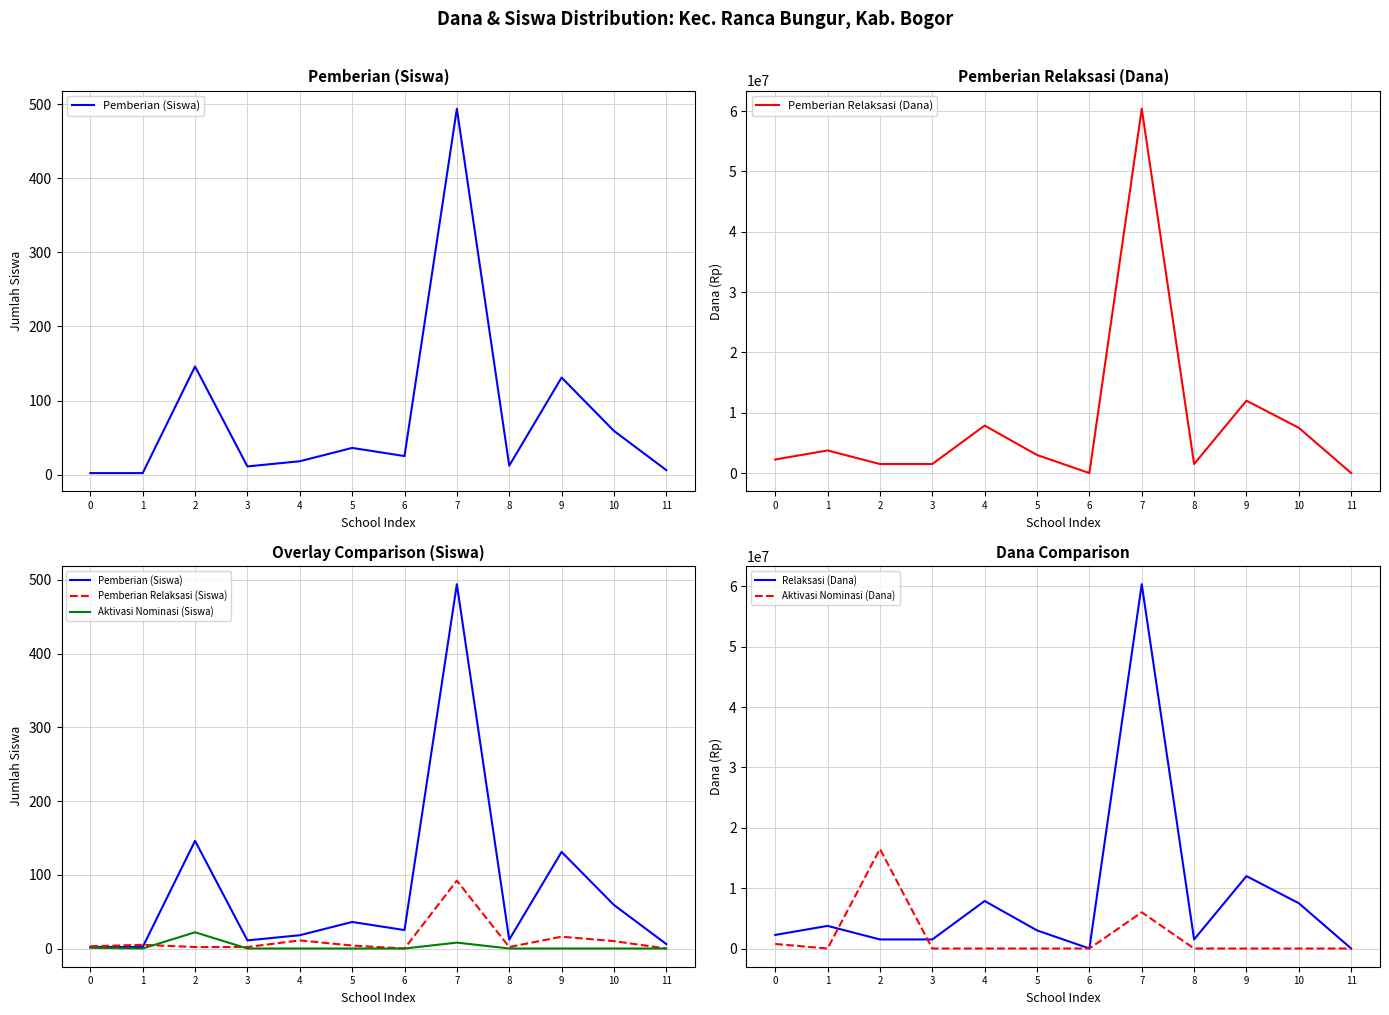

Which has a higher value, 6 or 11?

6